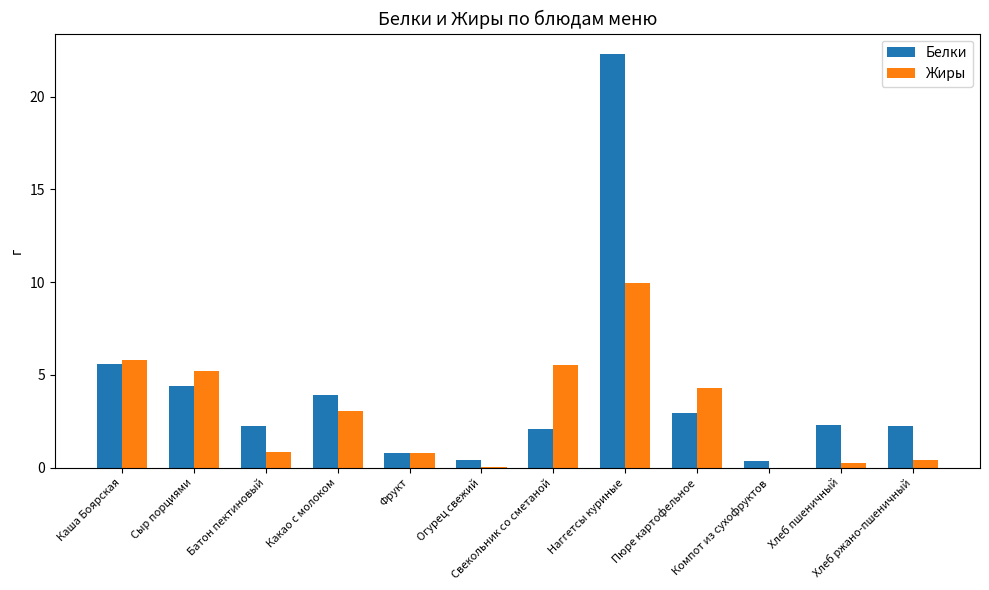

What is the greatest value displayed?

22.3